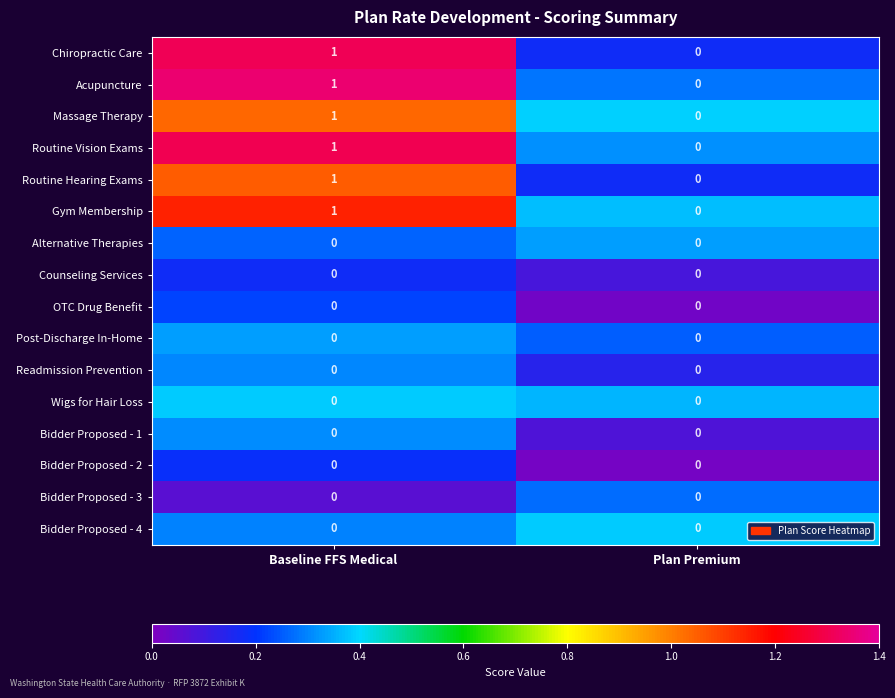

How many categories are shown in the chart?

2